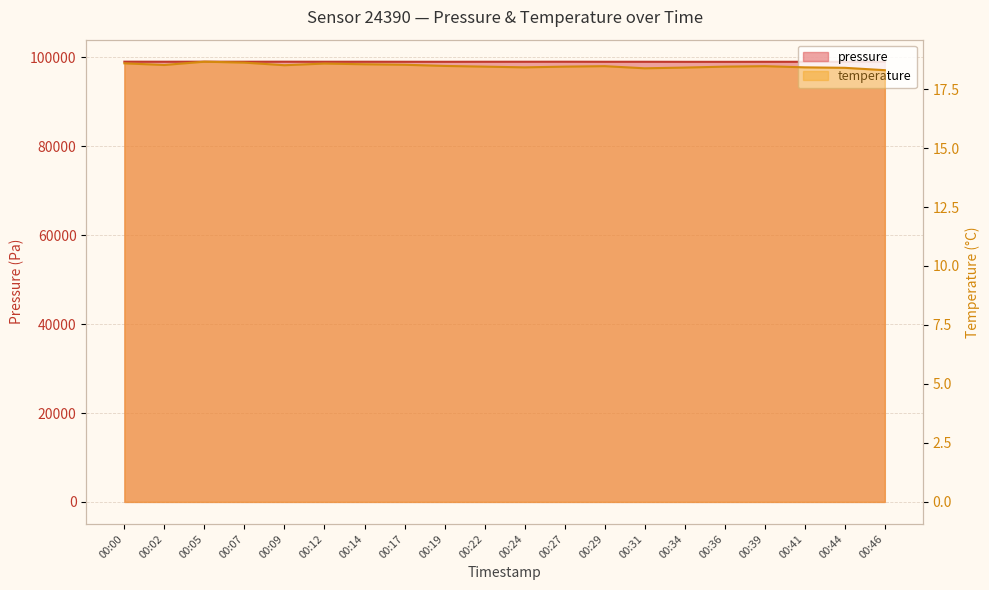

Which series has the largest total across all categories?

pressure